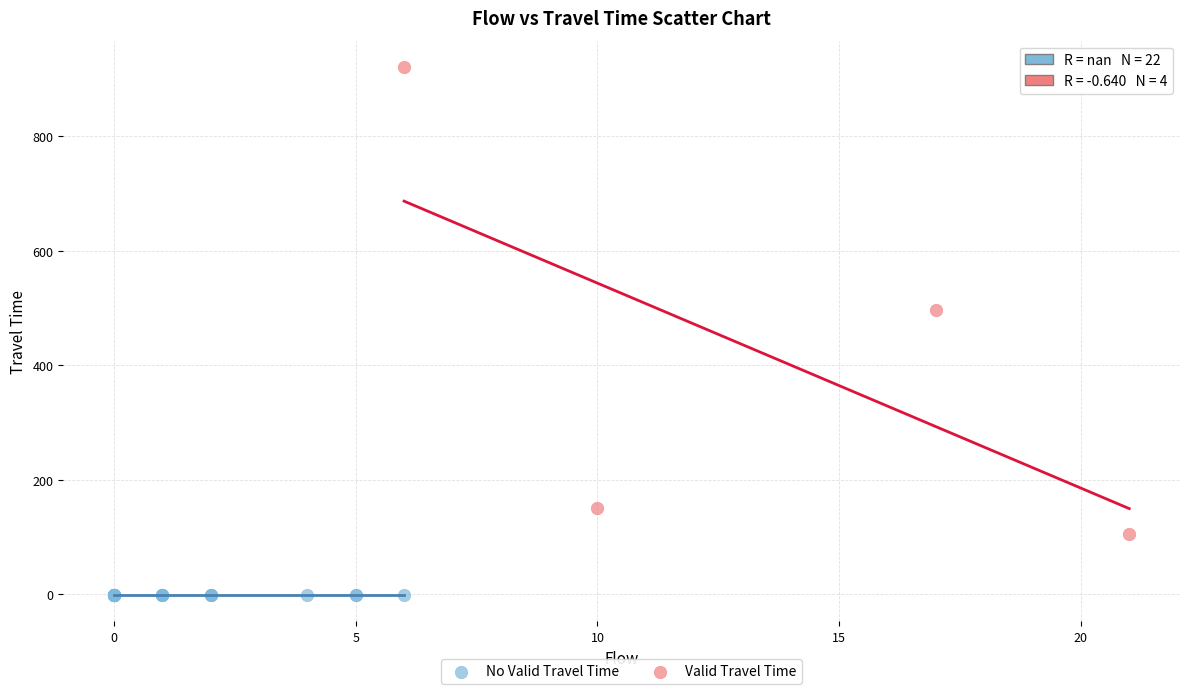

What are all the series names shown in the legend?

No Valid Travel Time, Valid Travel Time